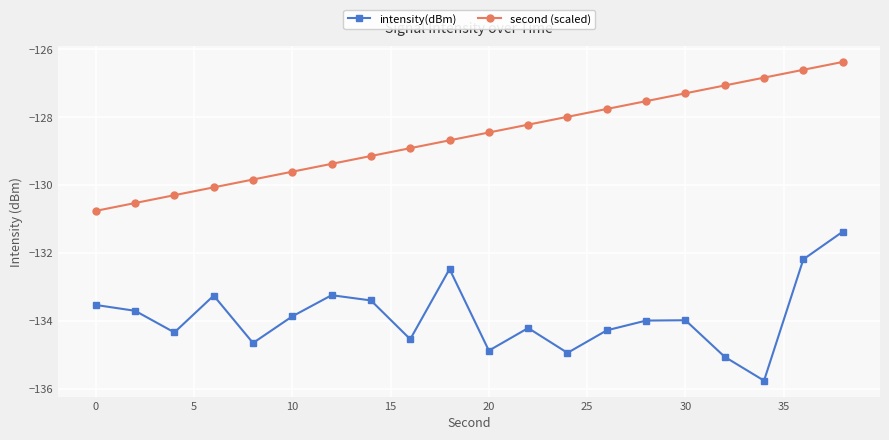

How many lines are shown in the chart?

2